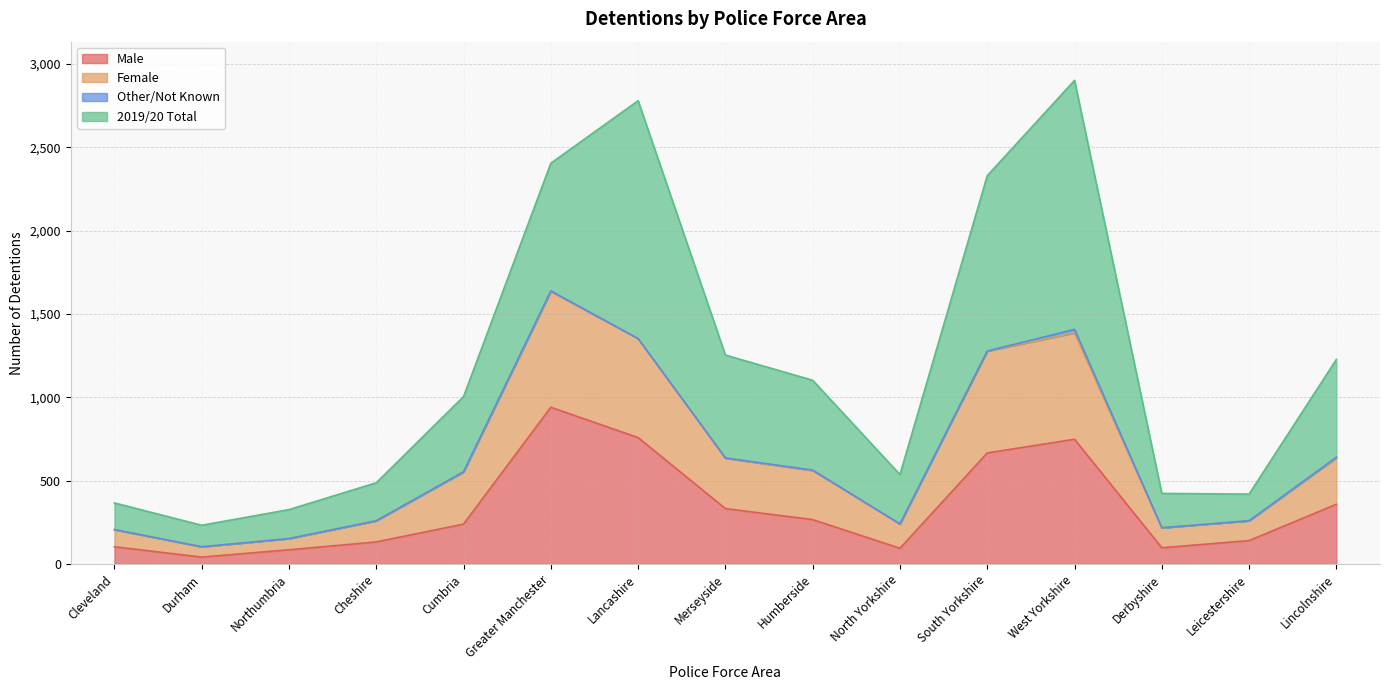

At which label does Male reach its peak?

Greater Manchester